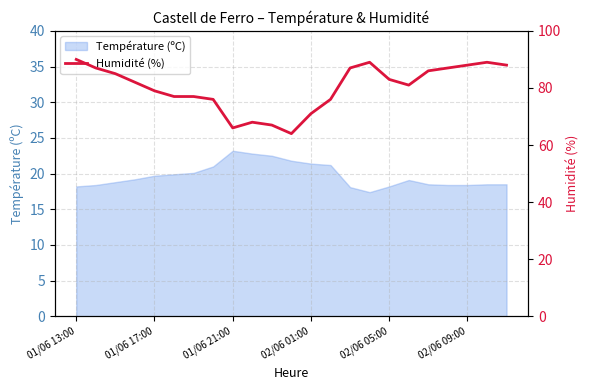

At which category does the data reach its first local peak?

9